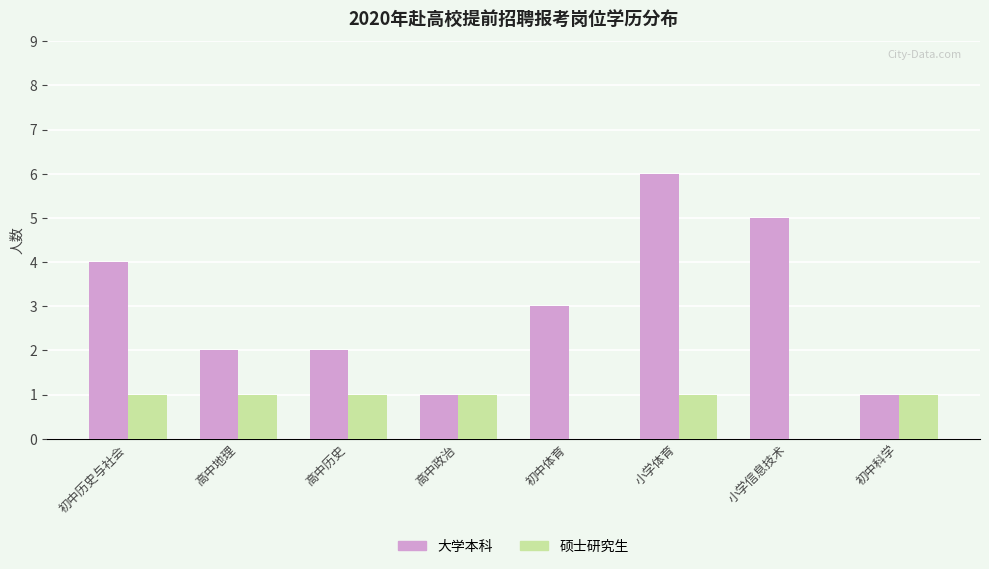

Reading left to right, extract all data points from this chart.

大学本科: 4	2	2	1	3	6	5	1
硕士研究生: 1	1	1	1	0	1	0	1